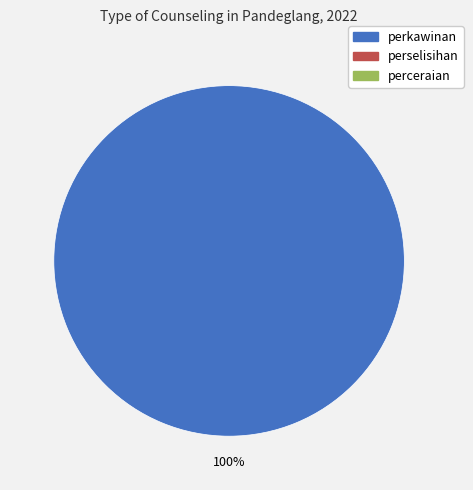

Does any single category account for the majority?

Yes